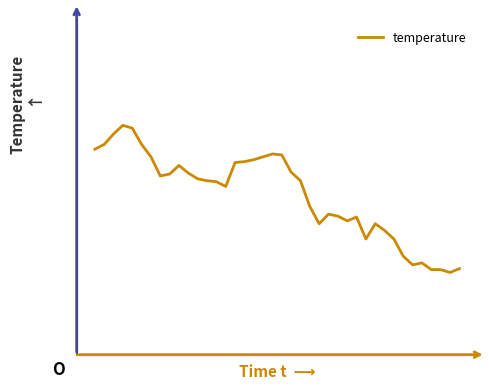

What is the average value?

21.2